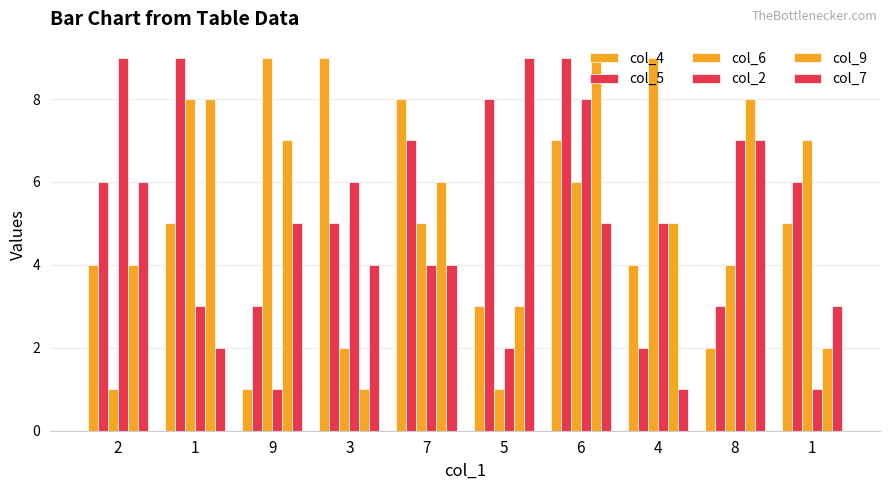

How many data points does each series have?

10